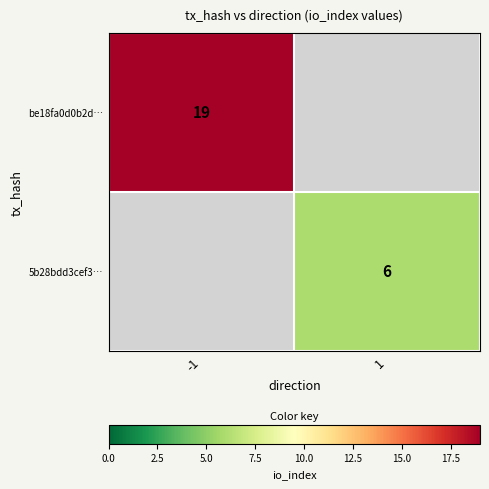

How many series are shown in this chart?

2